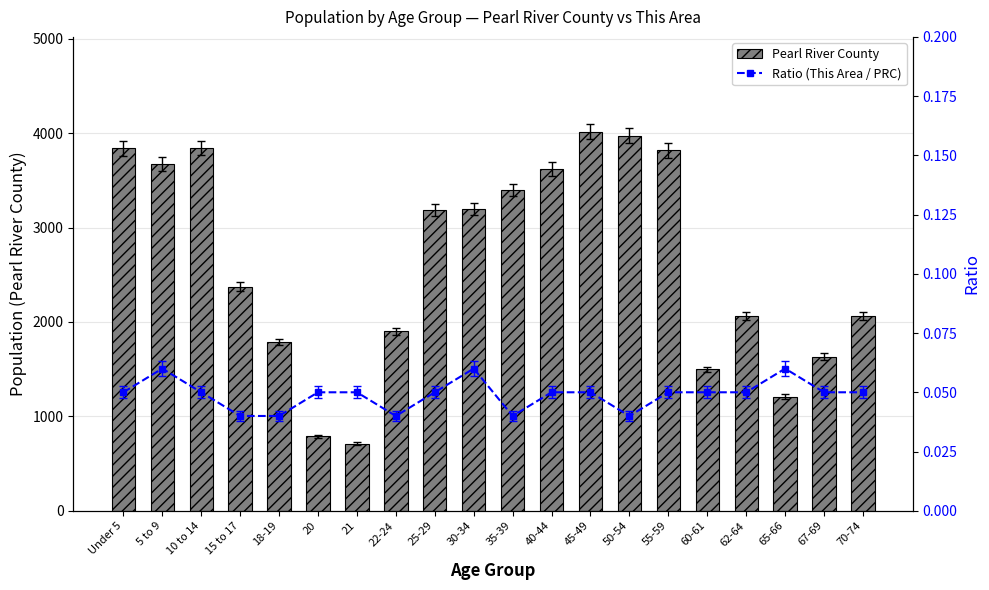

The value of Ratio (This Area / PRC) at 18-19 is 0.0. True or false?

False